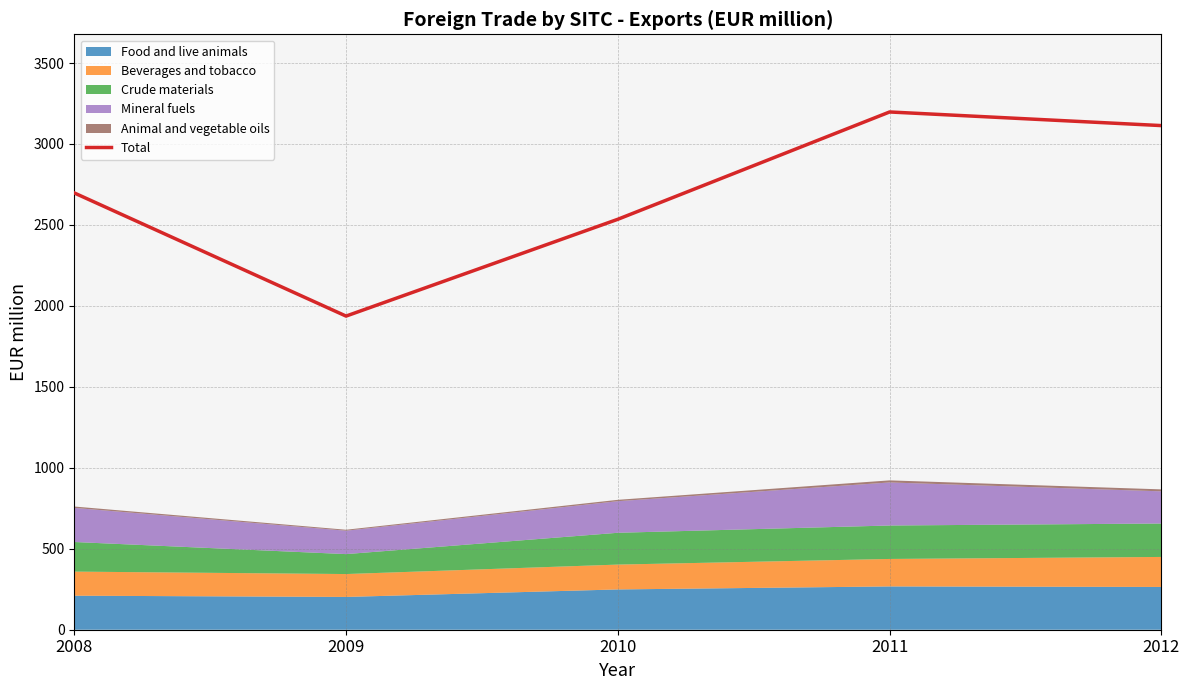

List the labels in order of value, largest first.

2011, 2012, 2008, 2010, 2009